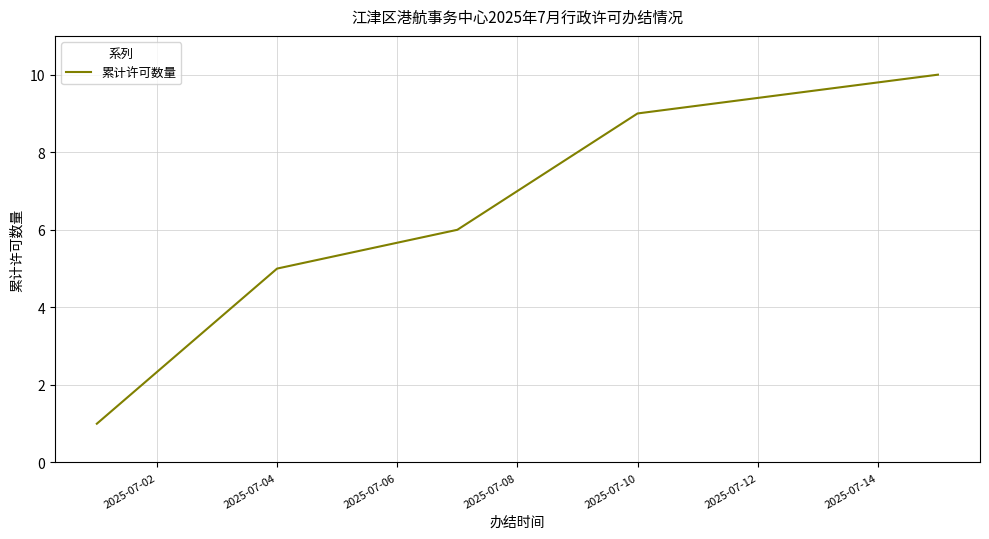

True or false: there are more than 0 points higher than both neighbors.

False